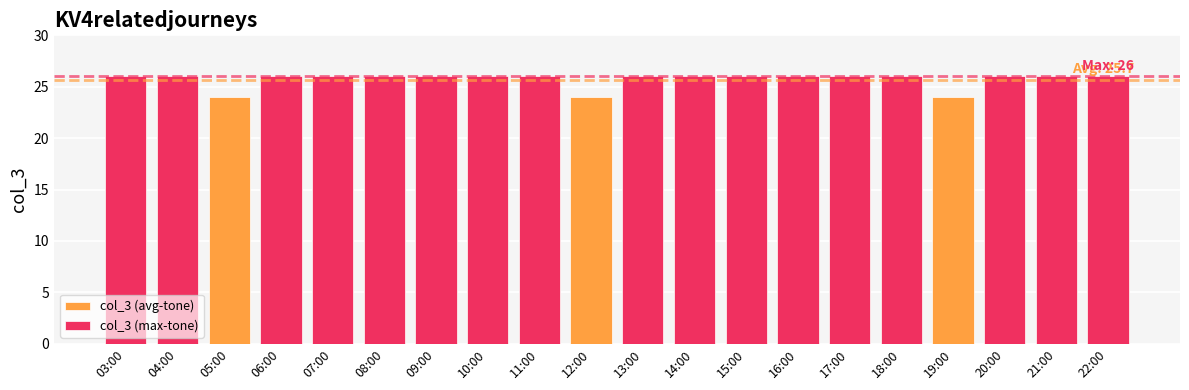

Which has a higher value, 10:00 or 09:00?

10:00